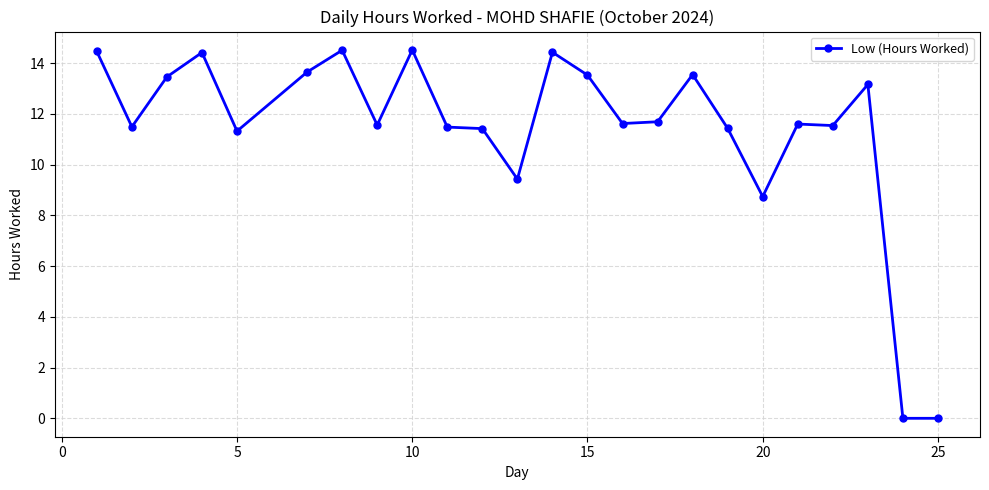

What is the difference between the maximum and second lowest values?

14.5